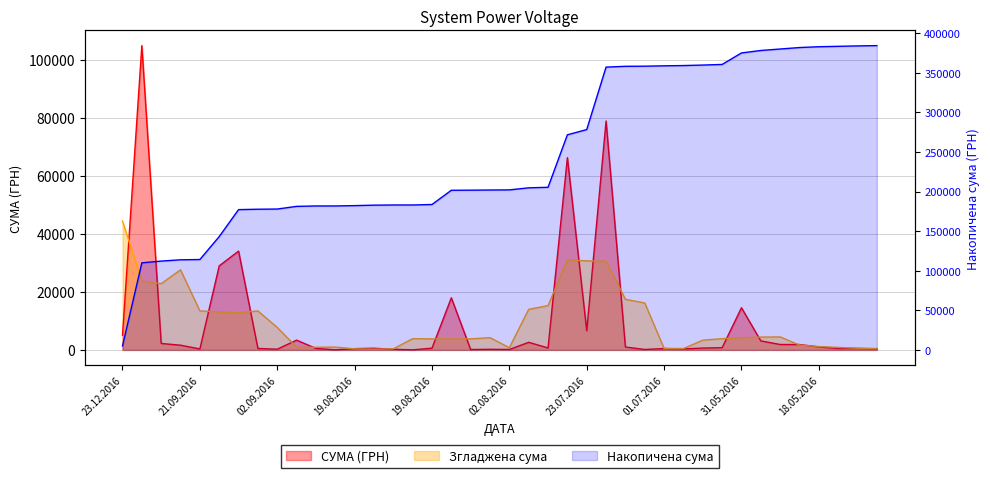

At which label does the data first exceed 672?

23.12.2016